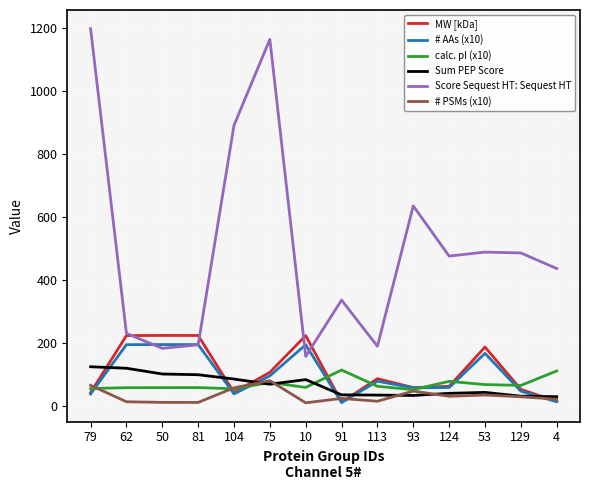

Which series has the largest range (max minus min)?

Score Sequest HT: Sequest HT